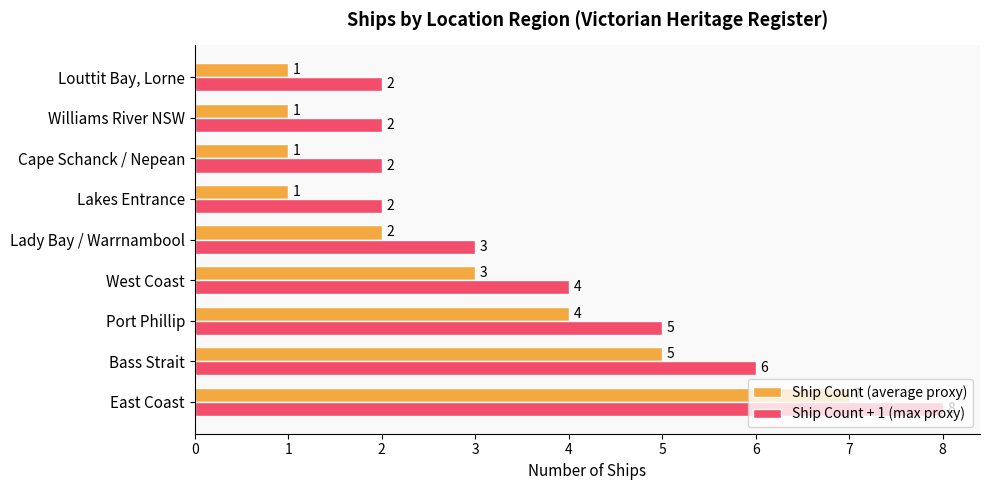

Which series has the largest total across all categories?

Ship Count + 1 (max proxy)